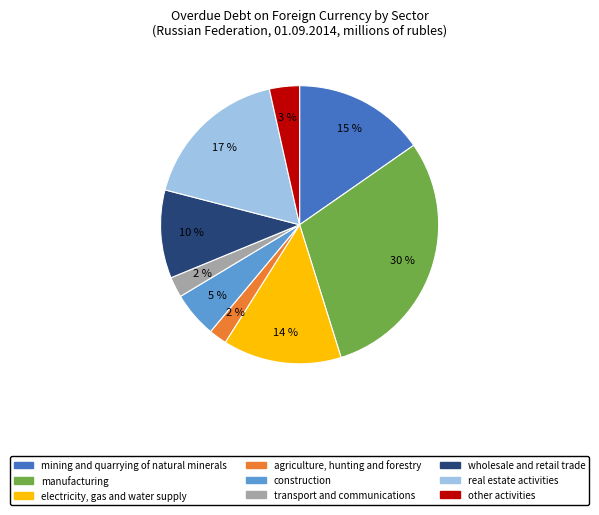

What percentage is the other activities slice, to the nearest percent?

3%